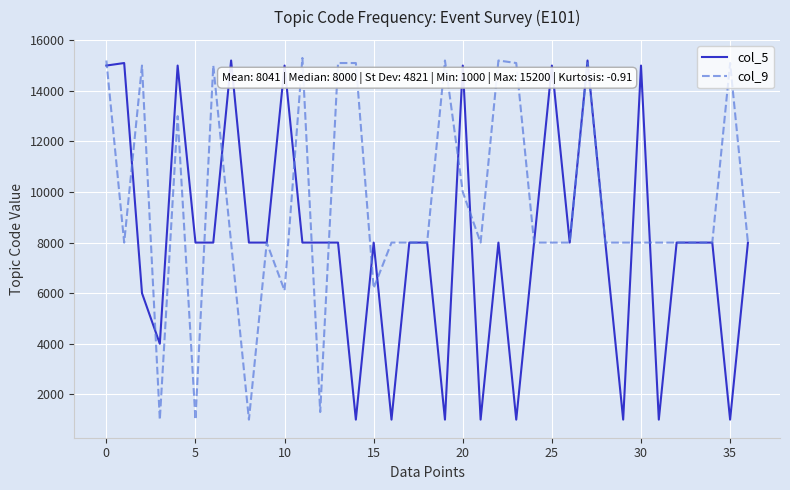

How many distinct data groups are displayed?

2